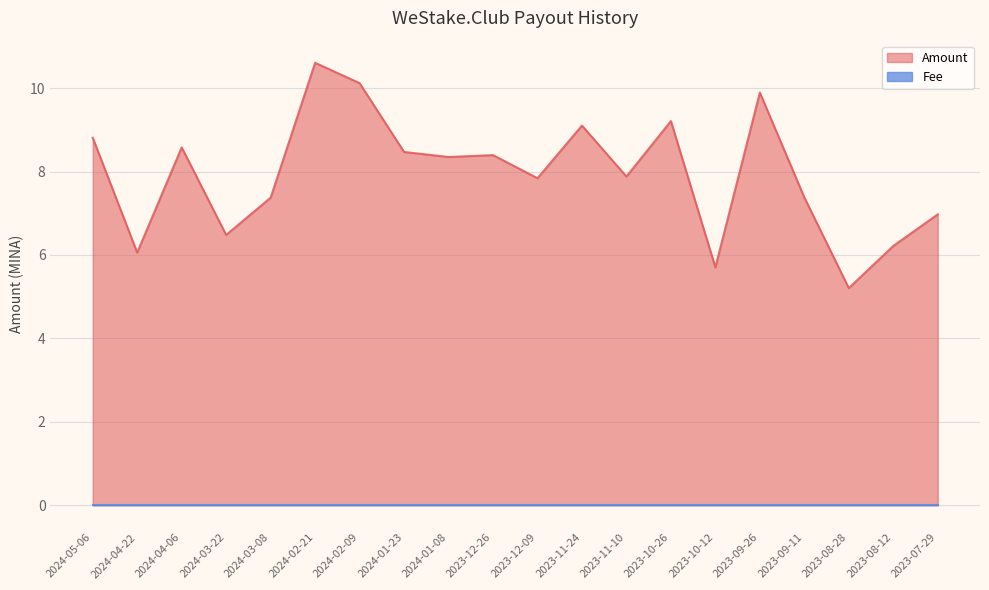

Reading left to right, transcribe all the data shown in this chart.

8.8	6.1	8.6	6.5	7.4	10.6	10.1	8.5	8.3	8.4	7.8	9.1	7.9	9.2	5.7	9.9	7.4	5.2	6.2	7.0